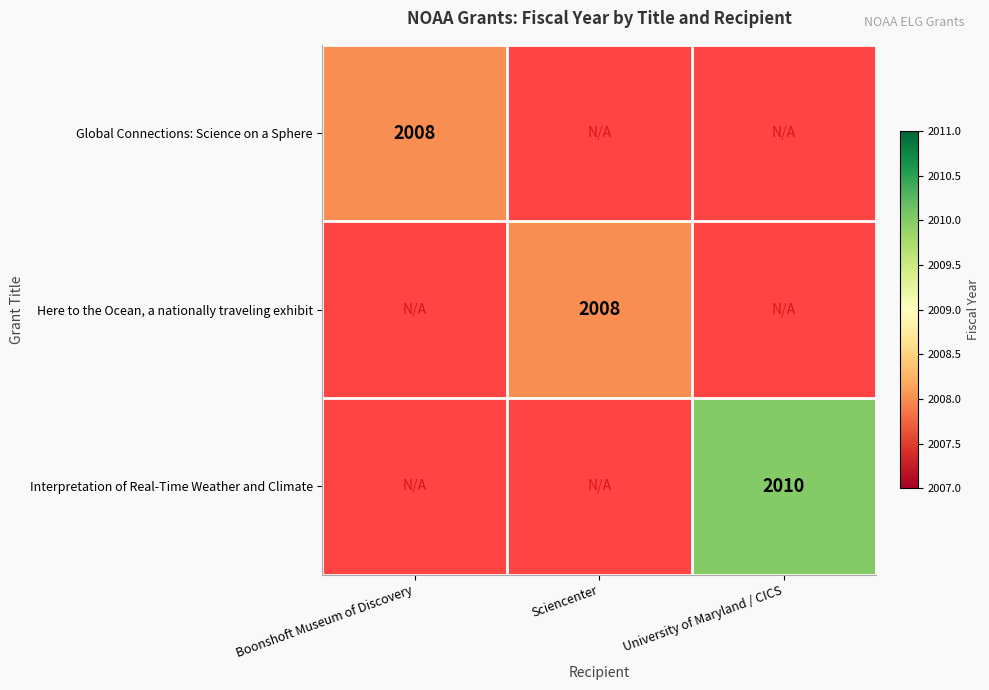

The Interpretation of Real-Time Weather and Climate series shows 887 at University of Maryland / CICS. True or false?

False